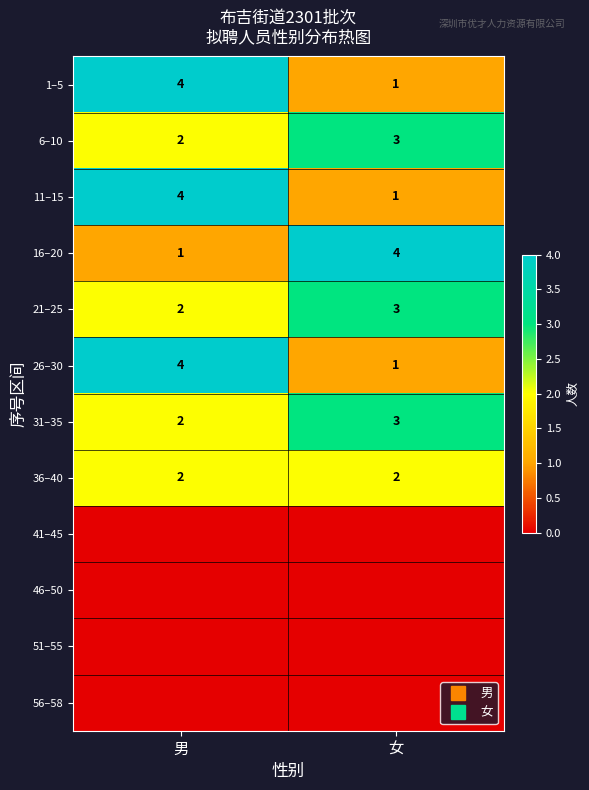

Which series changed the most between 男 and 女?

1–5